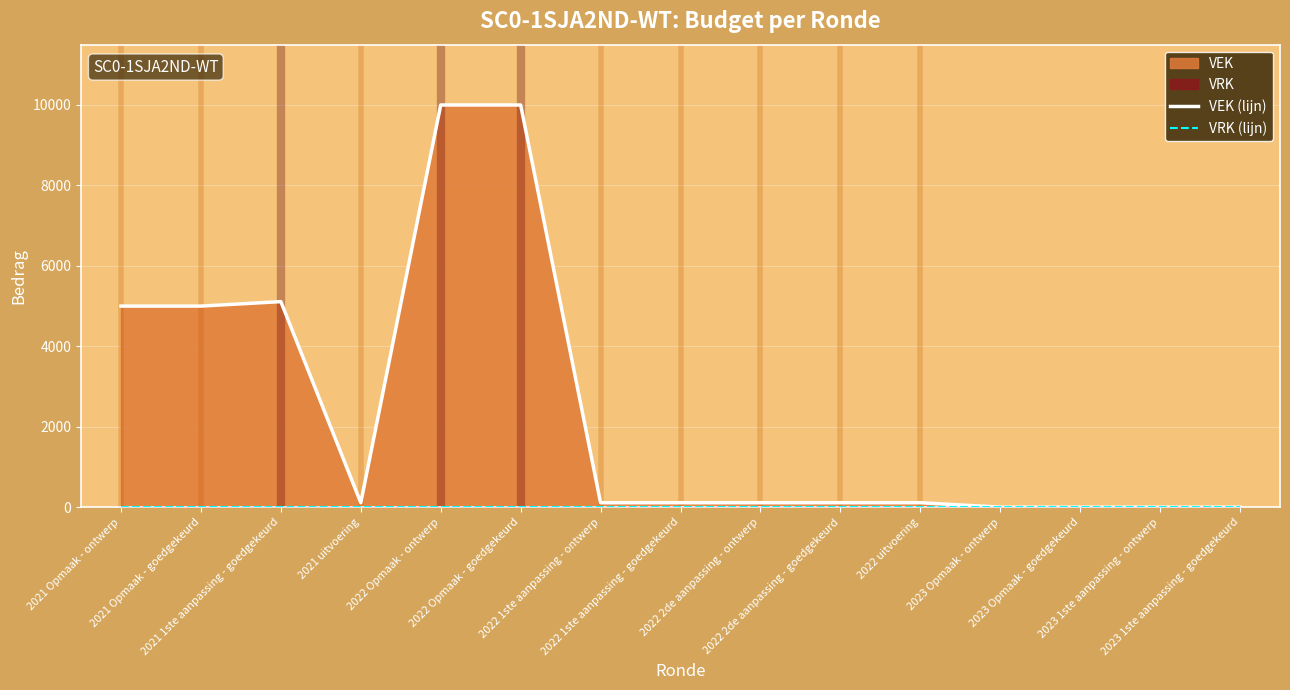

Which series has the largest total across all categories?

VEK (lijn)